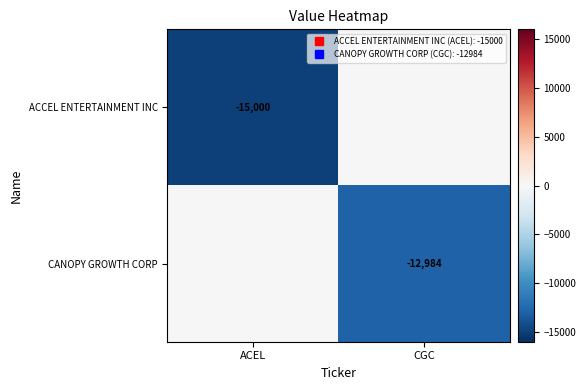

Rank the series by their maximum value, from lowest to highest.

ACCEL ENTERTAINMENT INC, CANOPY GROWTH CORP